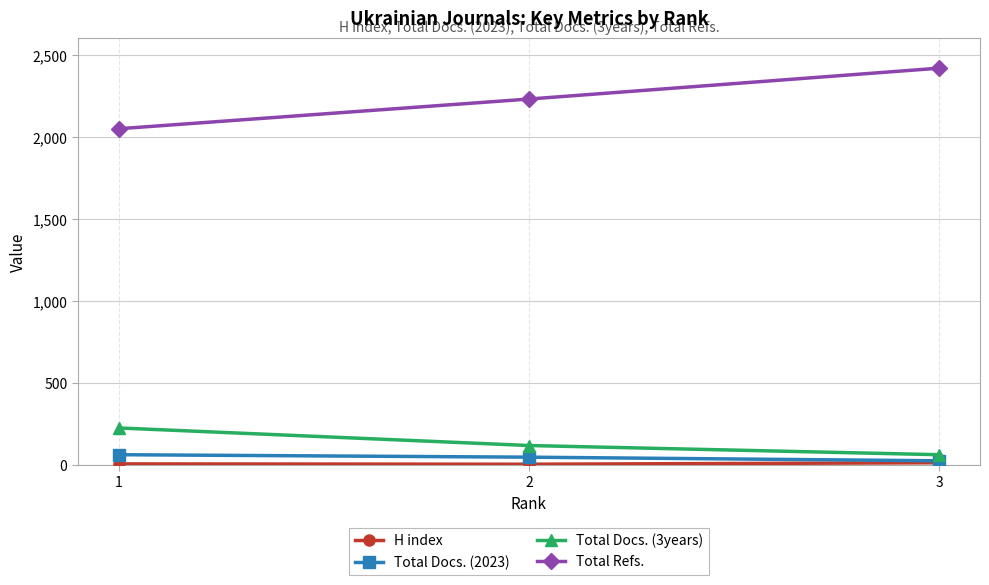

The value of Total Docs. (3years) at 1 is 227. True or false?

True